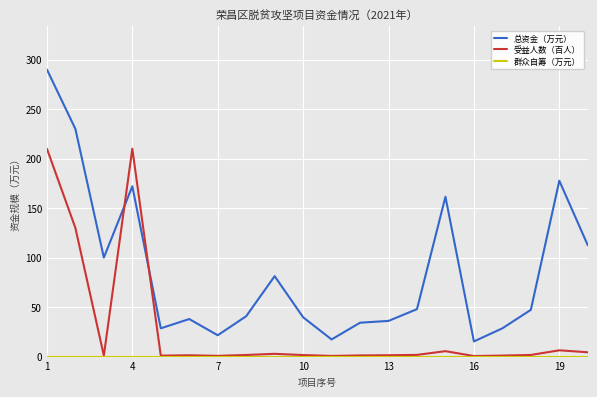

Which series has the largest total across all categories?

总资金（万元）